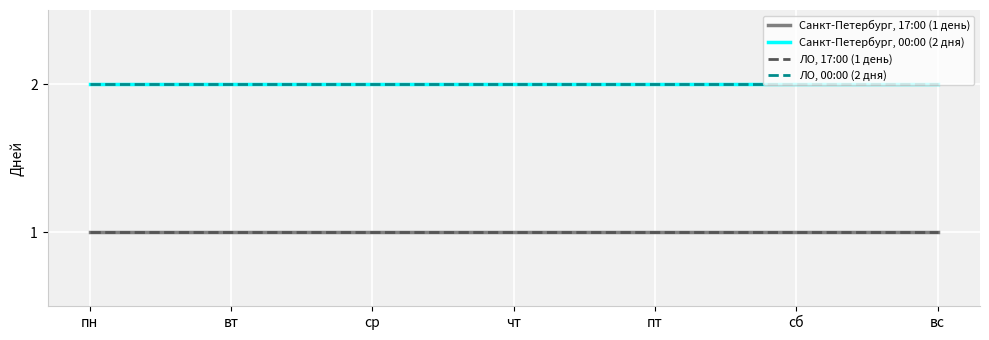

What is the total value across all series at чт?

6